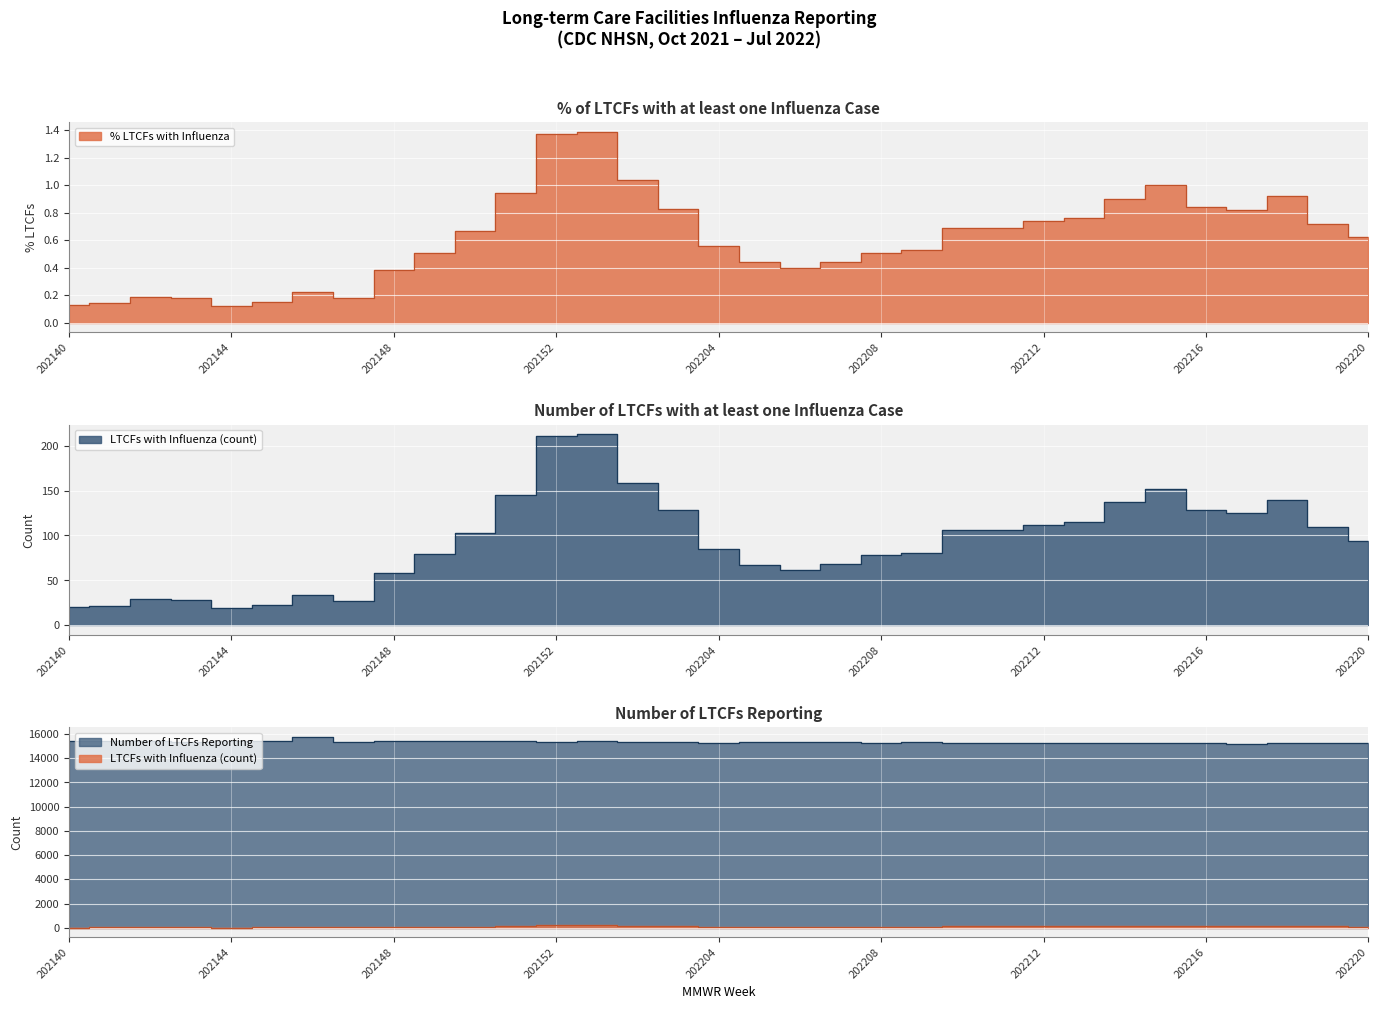

What is the difference between the Number of LTCFs Reporting values at 202210 and 202152?

72.0